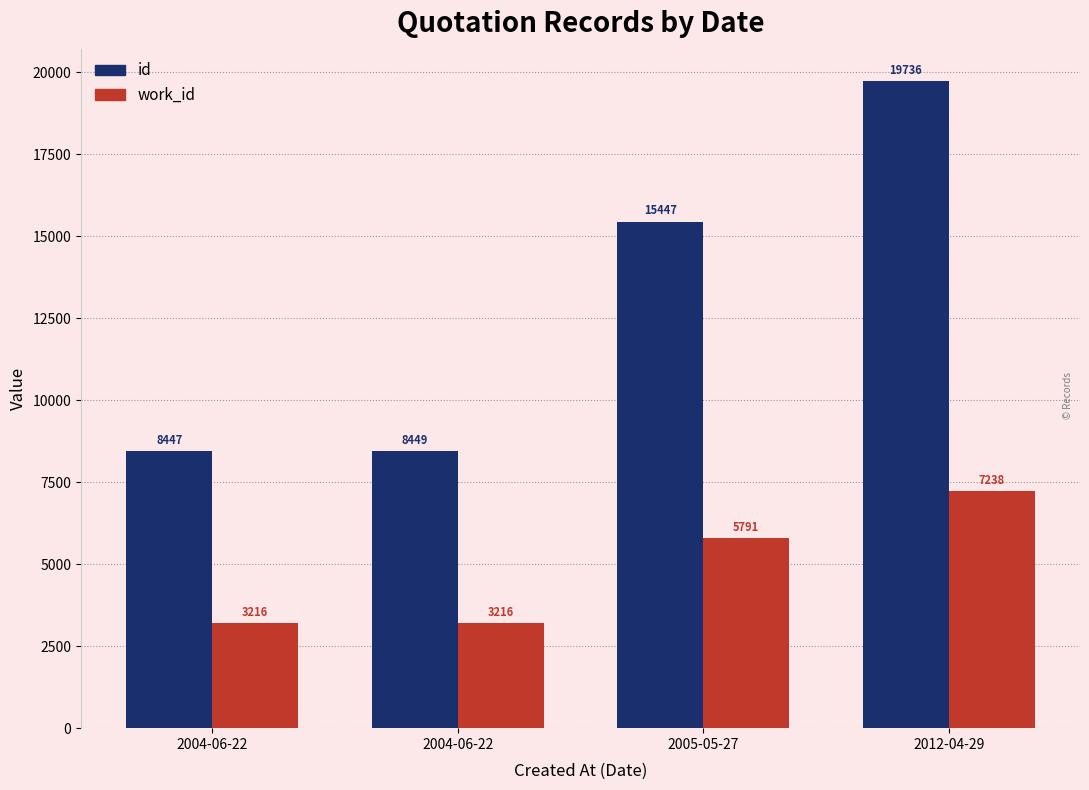

How many distinct data groups are displayed?

2